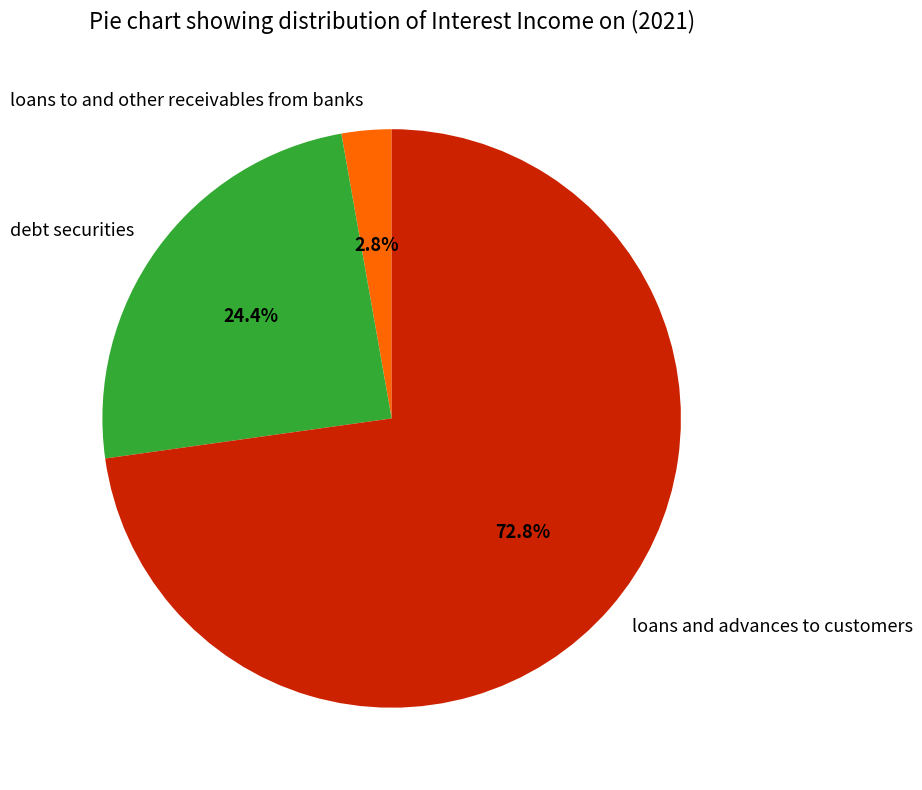

To the nearest percent, what is the average slice percentage?

33%